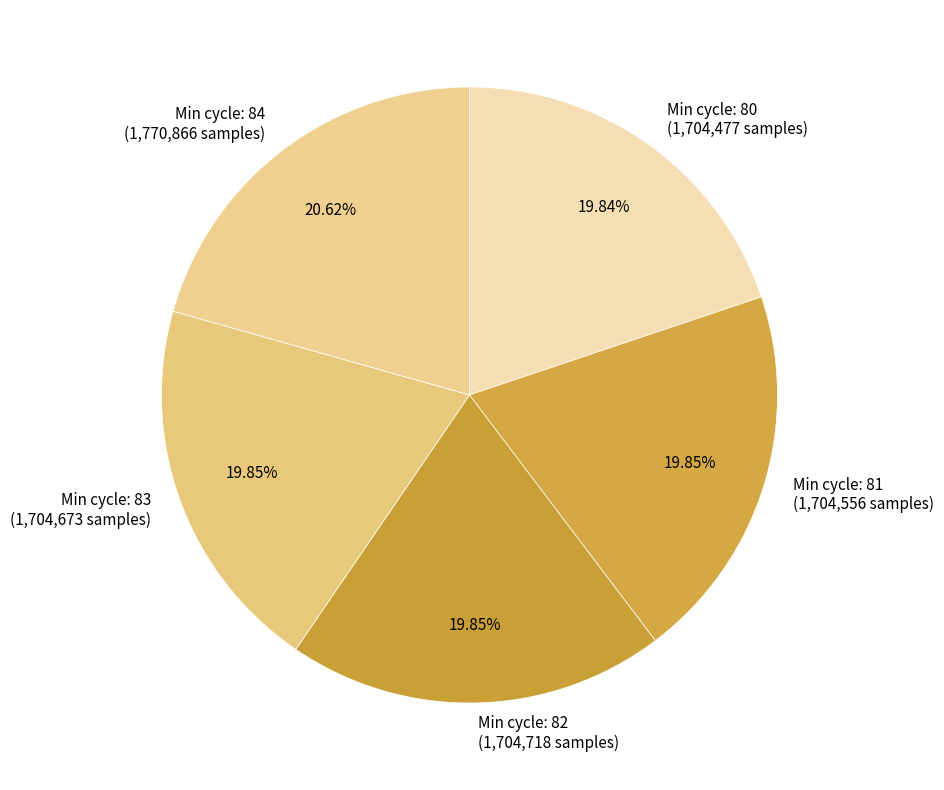

Count the number of slices in the pie.

5